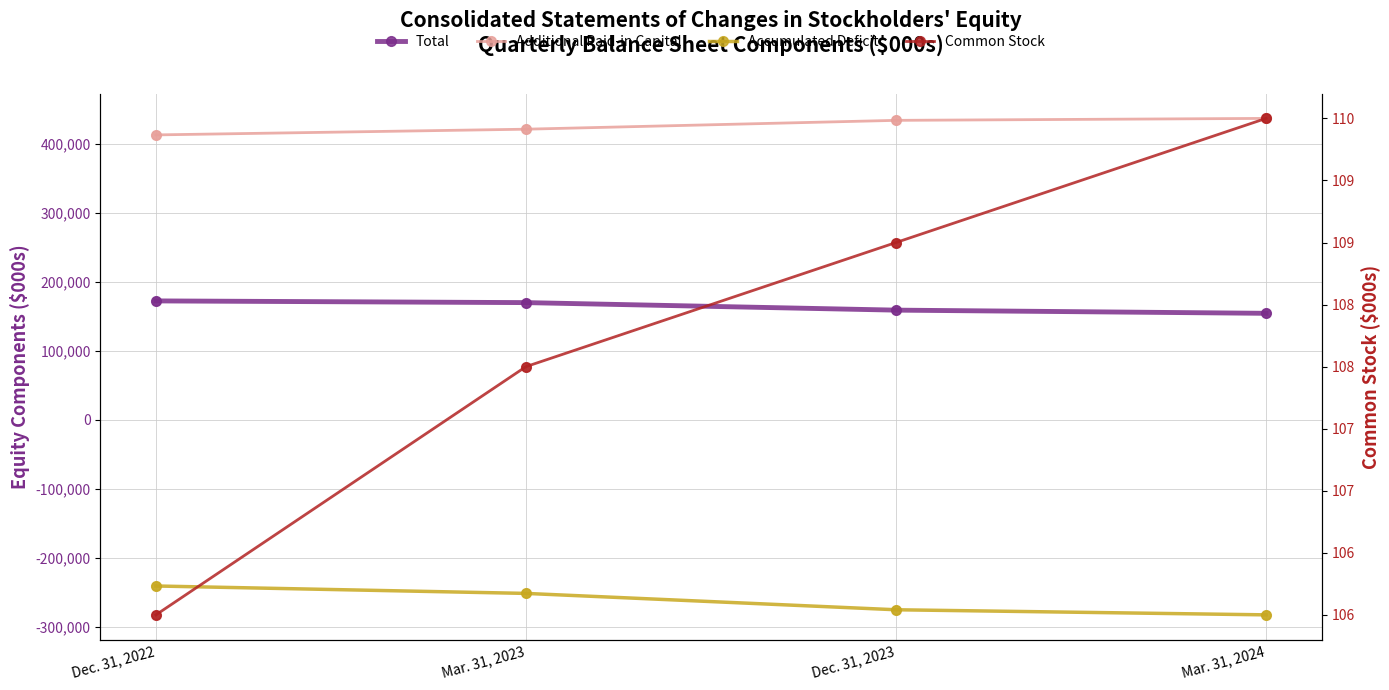

At how many categories does at least one series exceed 186250?

4